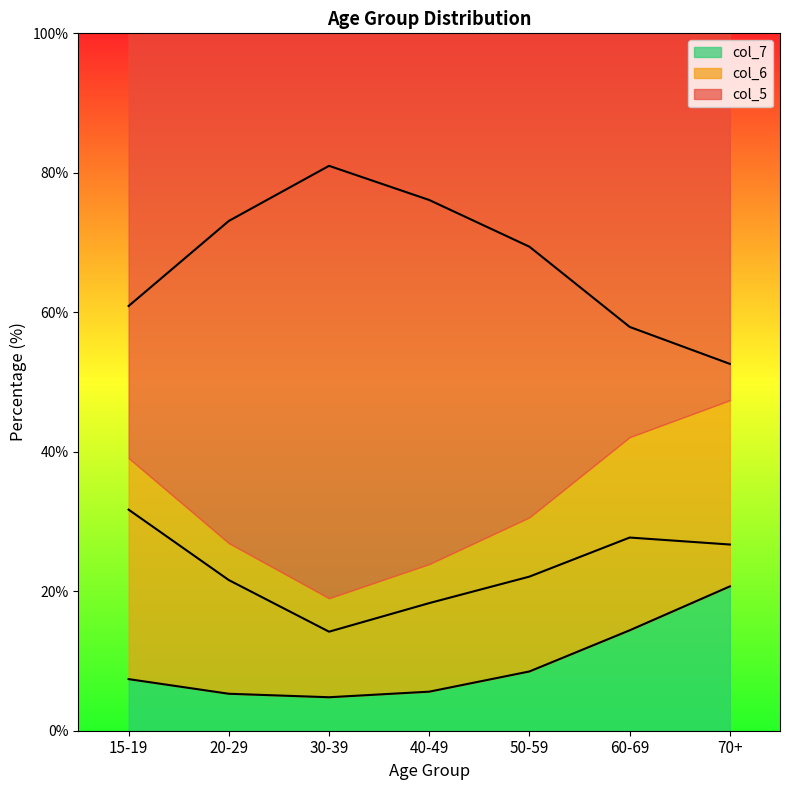

Reading left to right, transcribe all the data shown in this chart.

col_5: 60.9	73.1	81.0	76.1	69.4	57.9	52.6
col_6: 31.7	21.6	14.2	18.3	22.1	27.7	26.7
col_7: 7.4	5.3	4.8	5.6	8.5	14.4	20.7